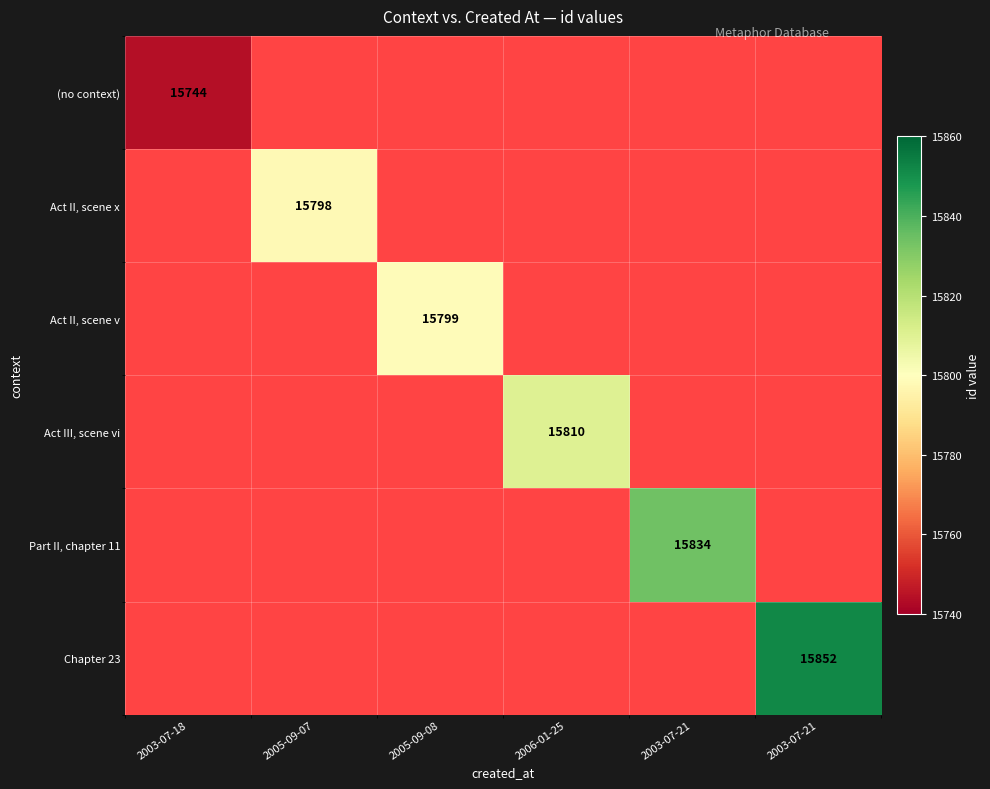

At how many categories does at least one series exceed 15763?

5